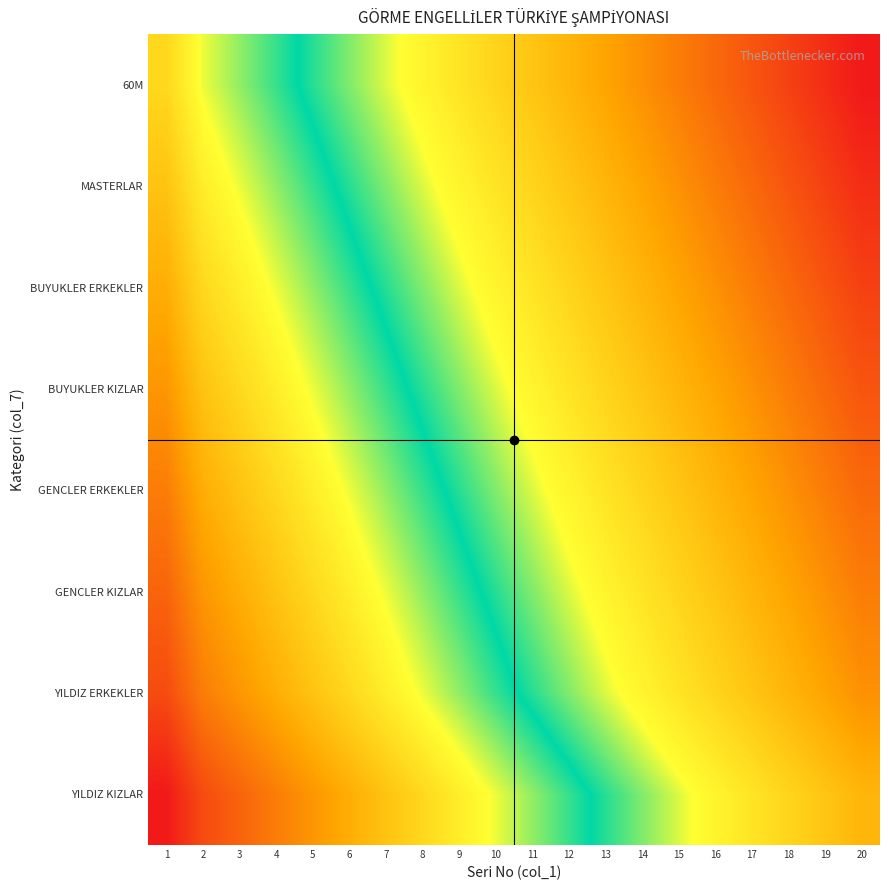

What is the spread (max minus min) of values at 20?

8